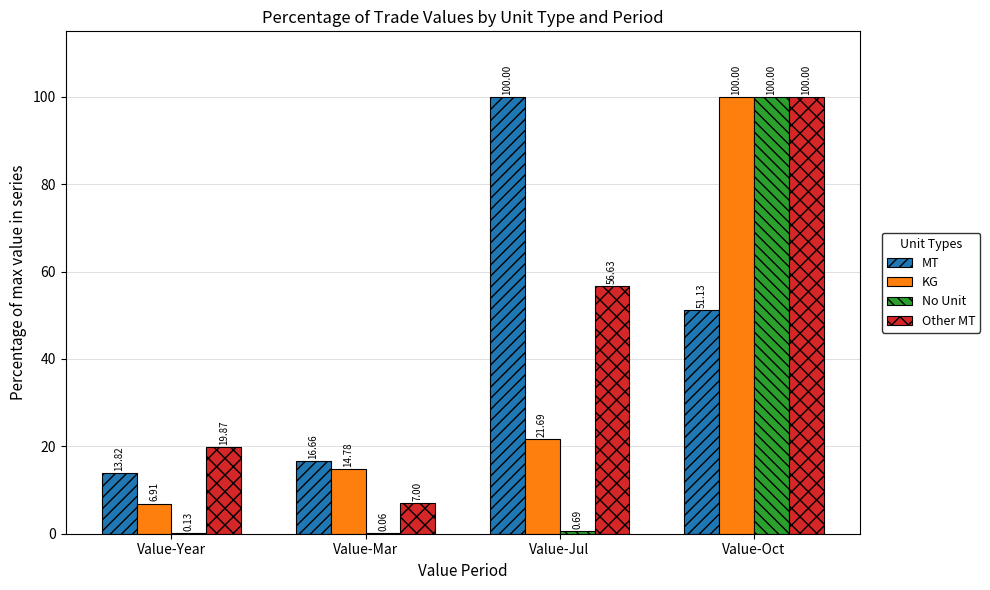

The value of No Unit at Value-Oct is 56.4. True or false?

False